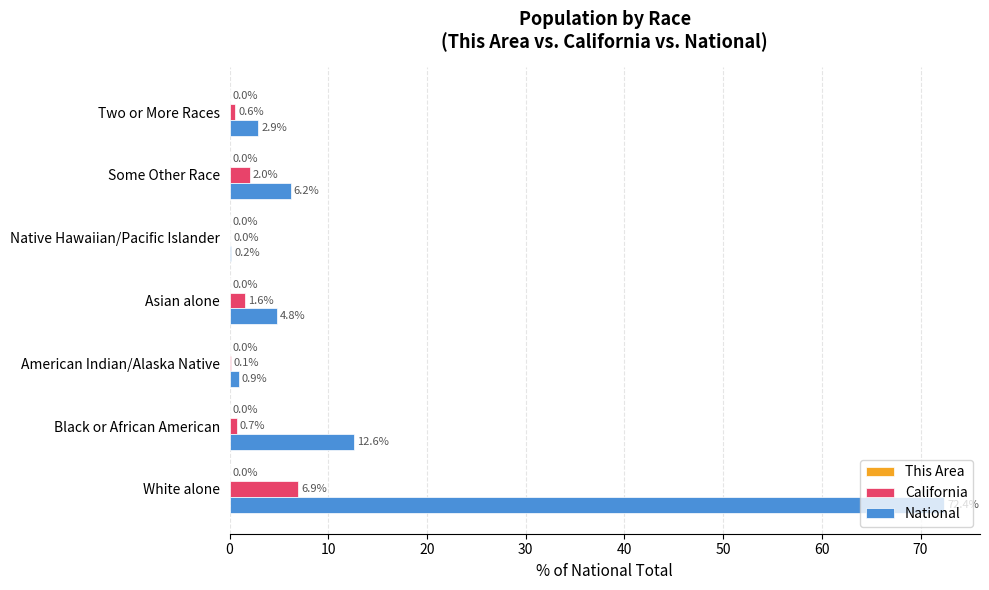

Which series has the widest spread of values?

National